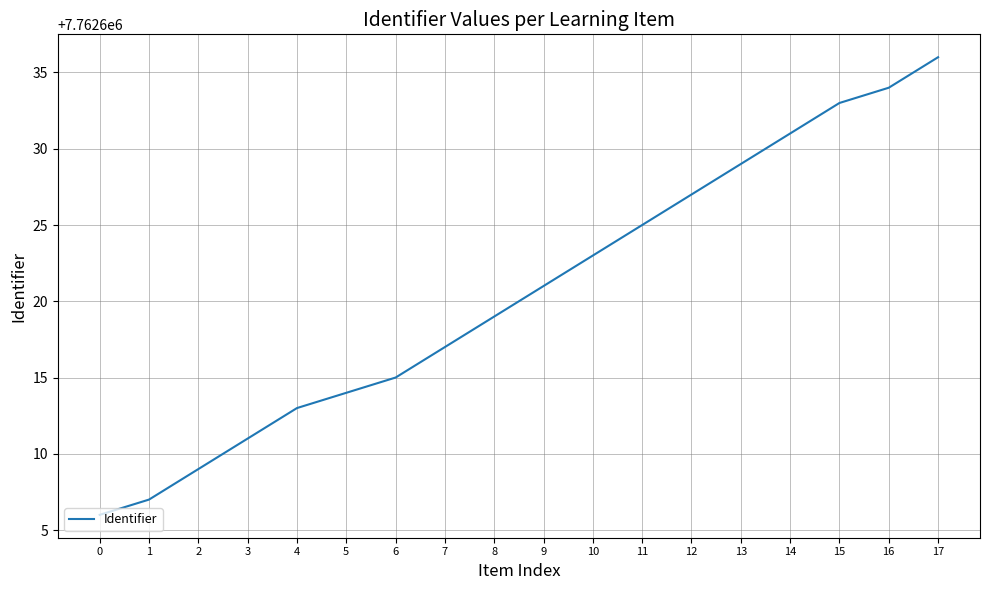

Reading left to right, what are all the values shown in this chart?

0=7762606	1=7762607	2=7762609	3=7762611	4=7762613	5=7762614	6=7762615	7=7762617	8=7762619	9=7762621	10=7762623	11=7762625	12=7762627	13=7762629	14=7762631	15=7762633	16=7762634	17=7762636